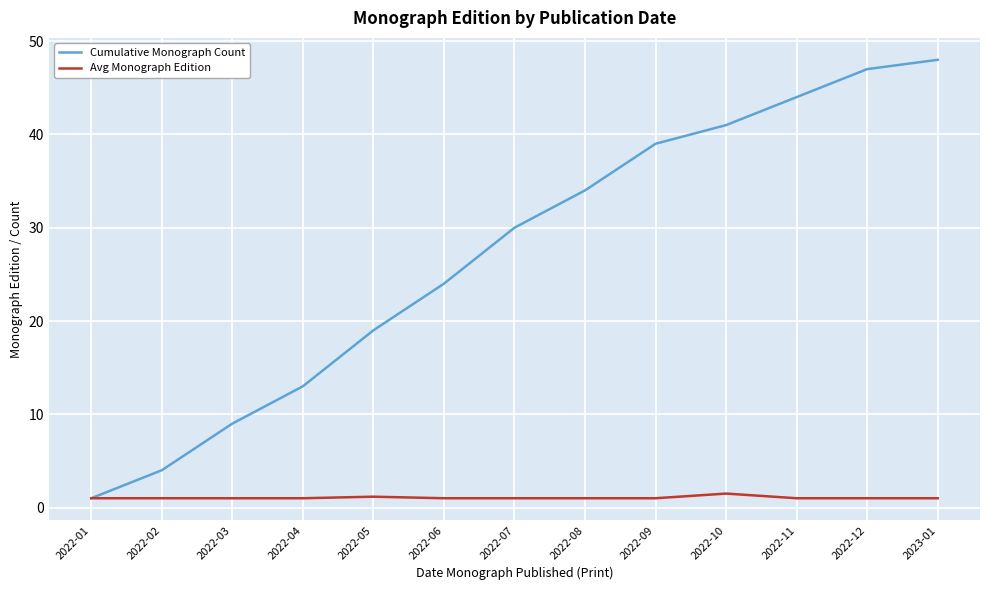

List the series in order of their overall mean, lowest first.

Avg Monograph Edition, Cumulative Monograph Count